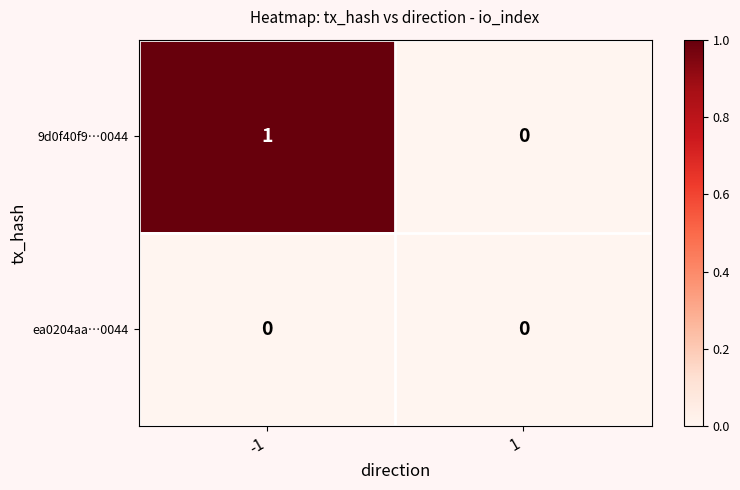

Reading left to right, extract all data points from this chart.

9d0f40f9…0044: 1	0
ea0204aa…0044: 0	0